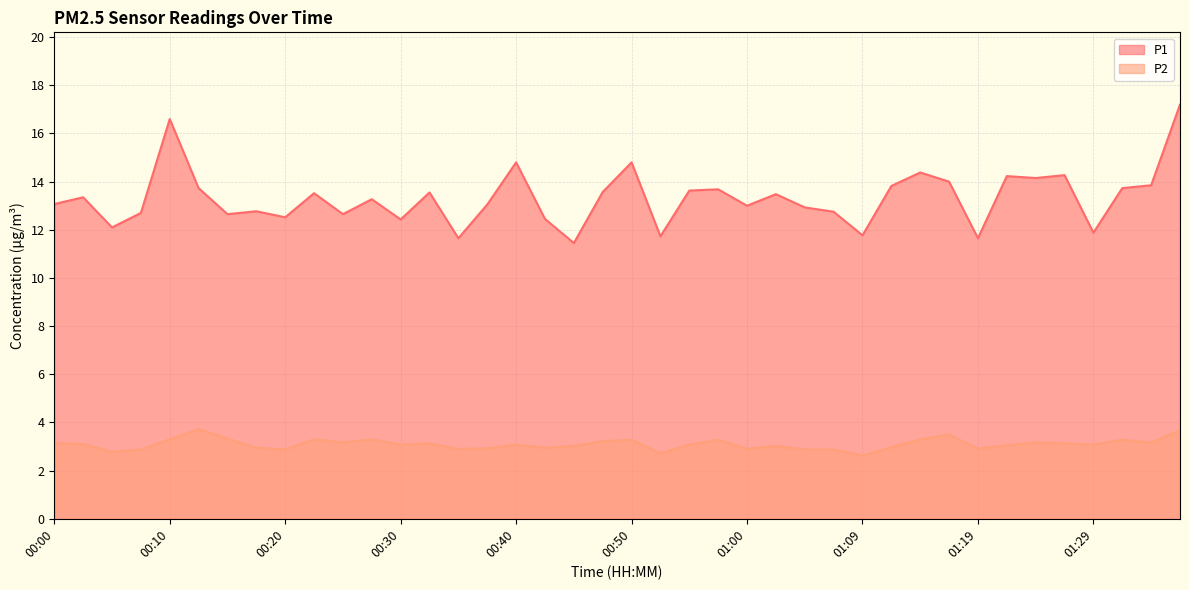

What is the total value across all series at 00:10?

19.9